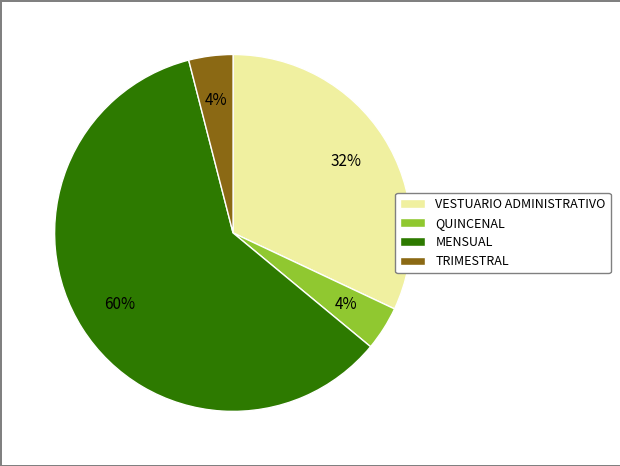

Does QUINCENAL account for over 50% of the chart?

No